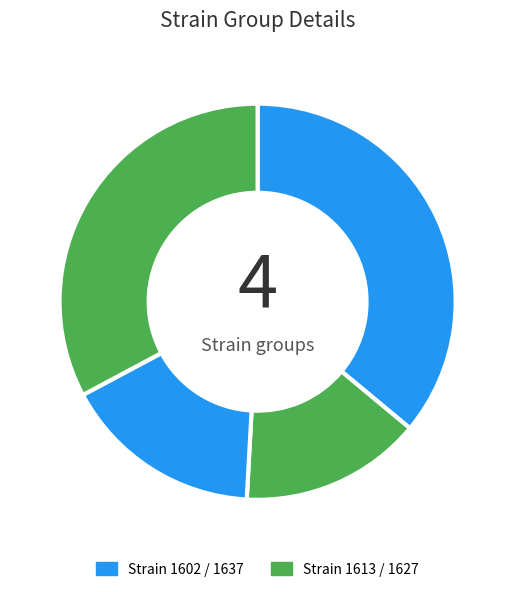

How many segments does this pie chart have?

4